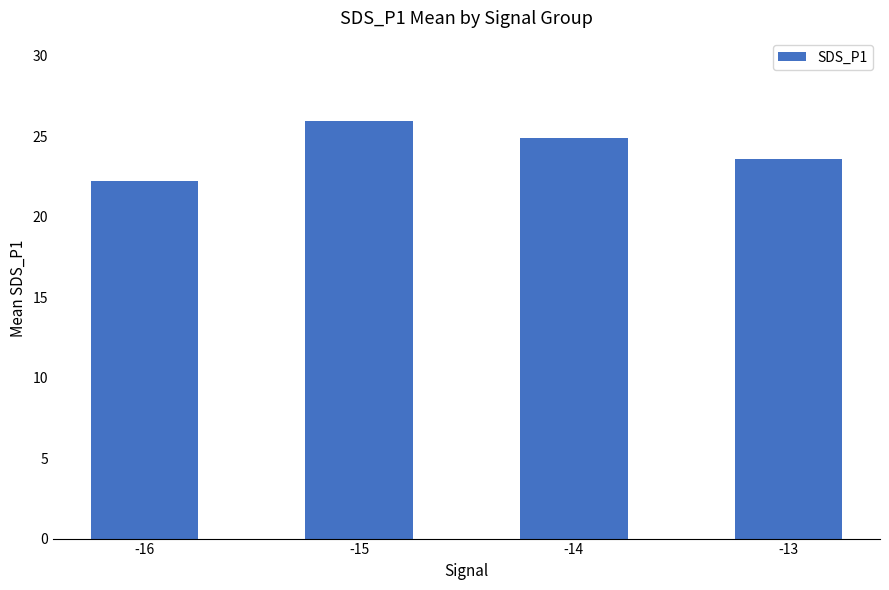

What is the smallest value displayed?

22.2